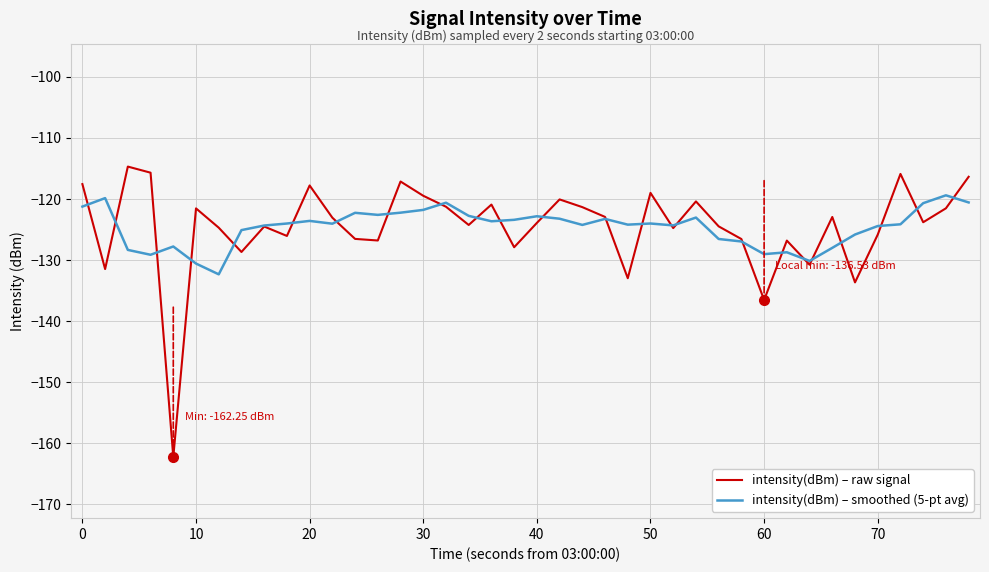

What is the smallest value displayed?

-162.2